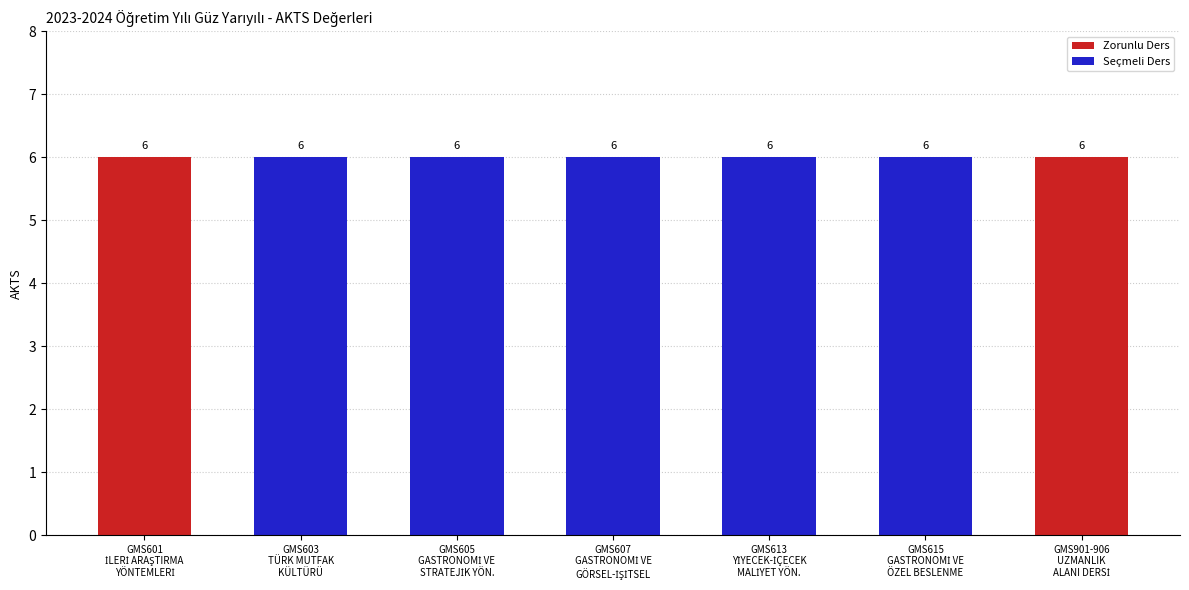

What is the label of the 1st bar from the right?

UZMANLIK ALANI DERSİ